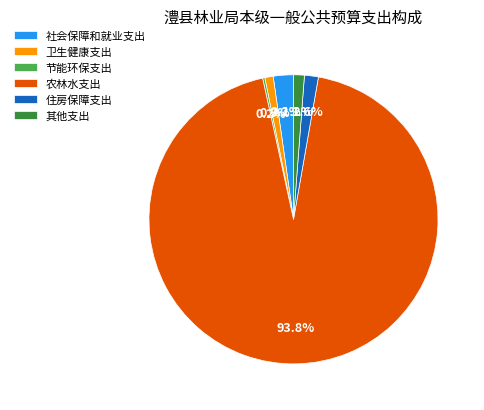

To the nearest percent, what is the average slice percentage?

17%